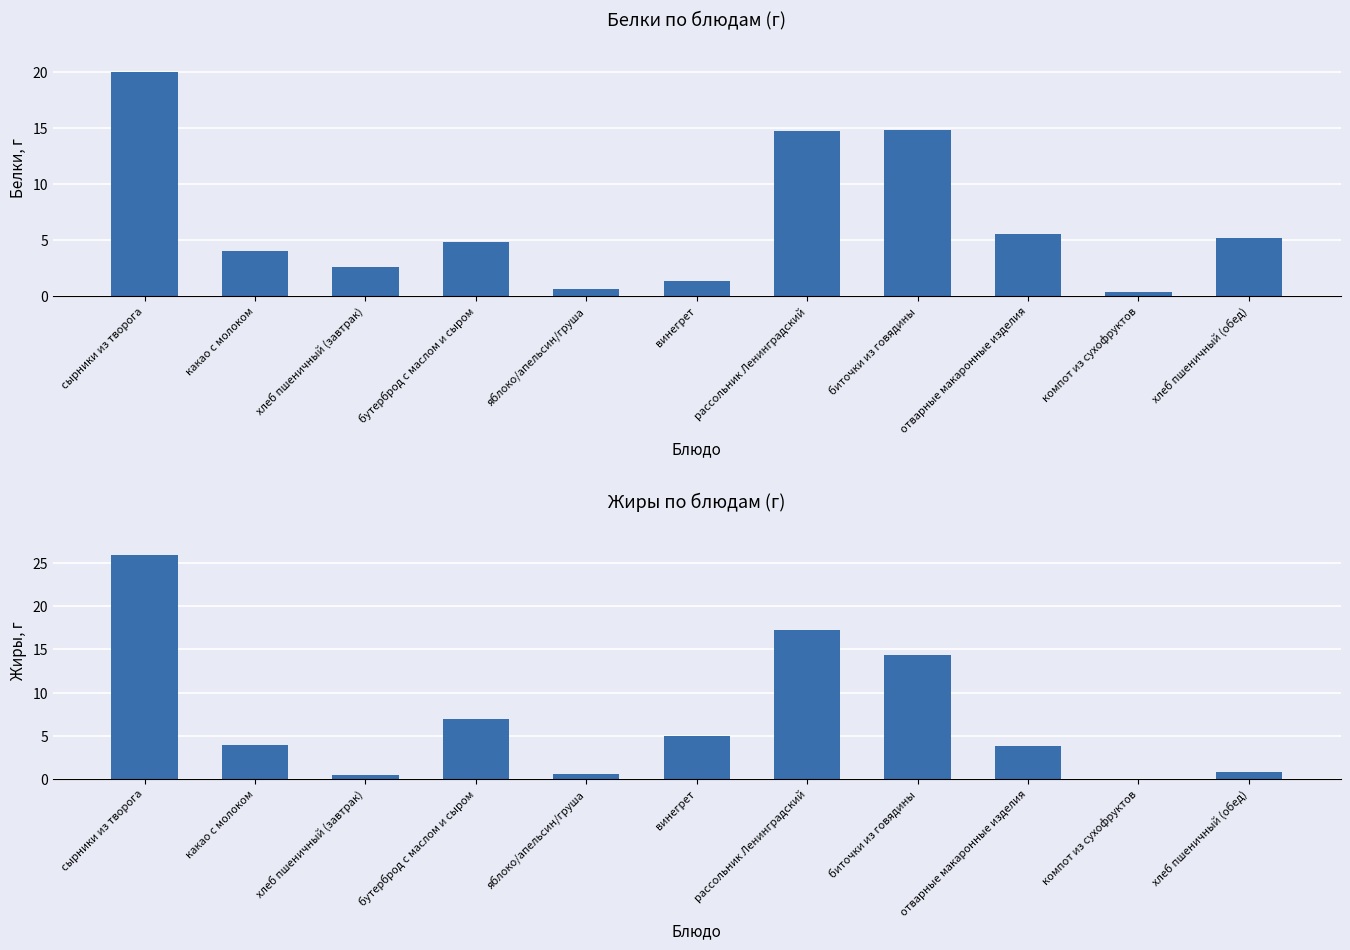

Between рассольник Ленинградский and хлеб пшеничный (завтрак), which is larger?

рассольник Ленинградский